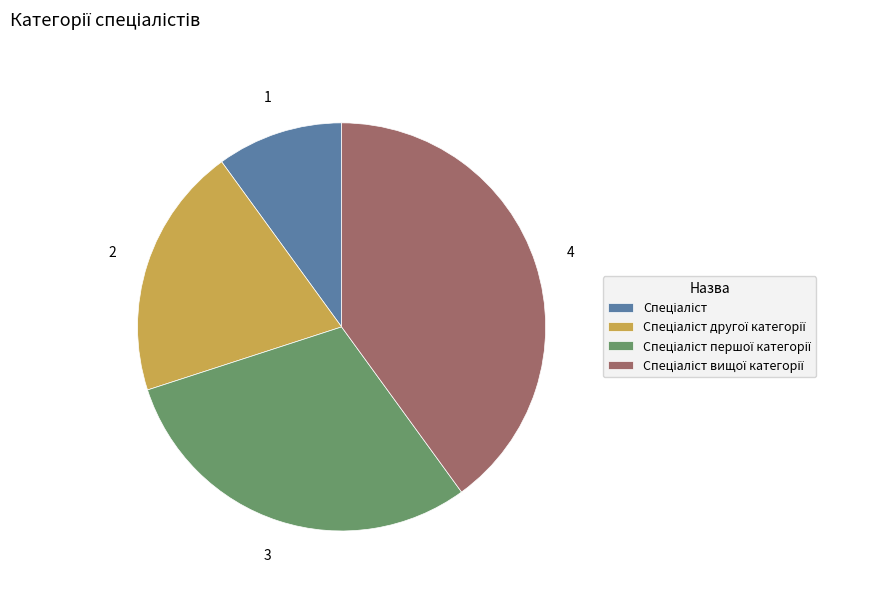

Does any single category account for the majority?

No